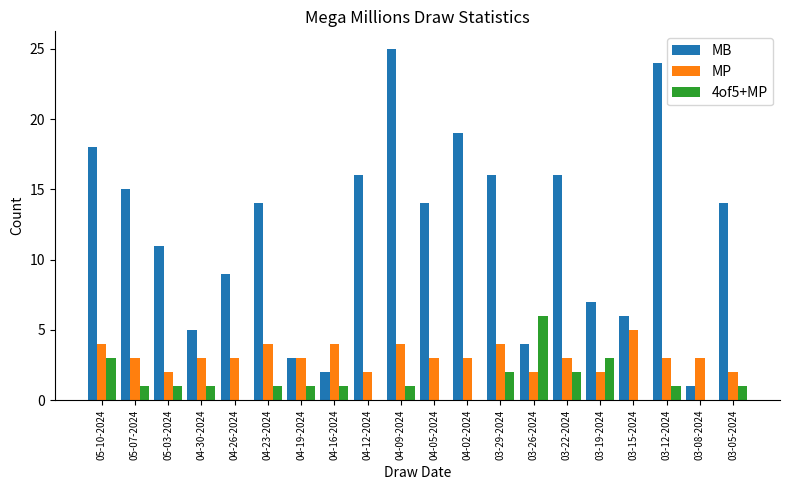

What is the maximum value for MB?

25